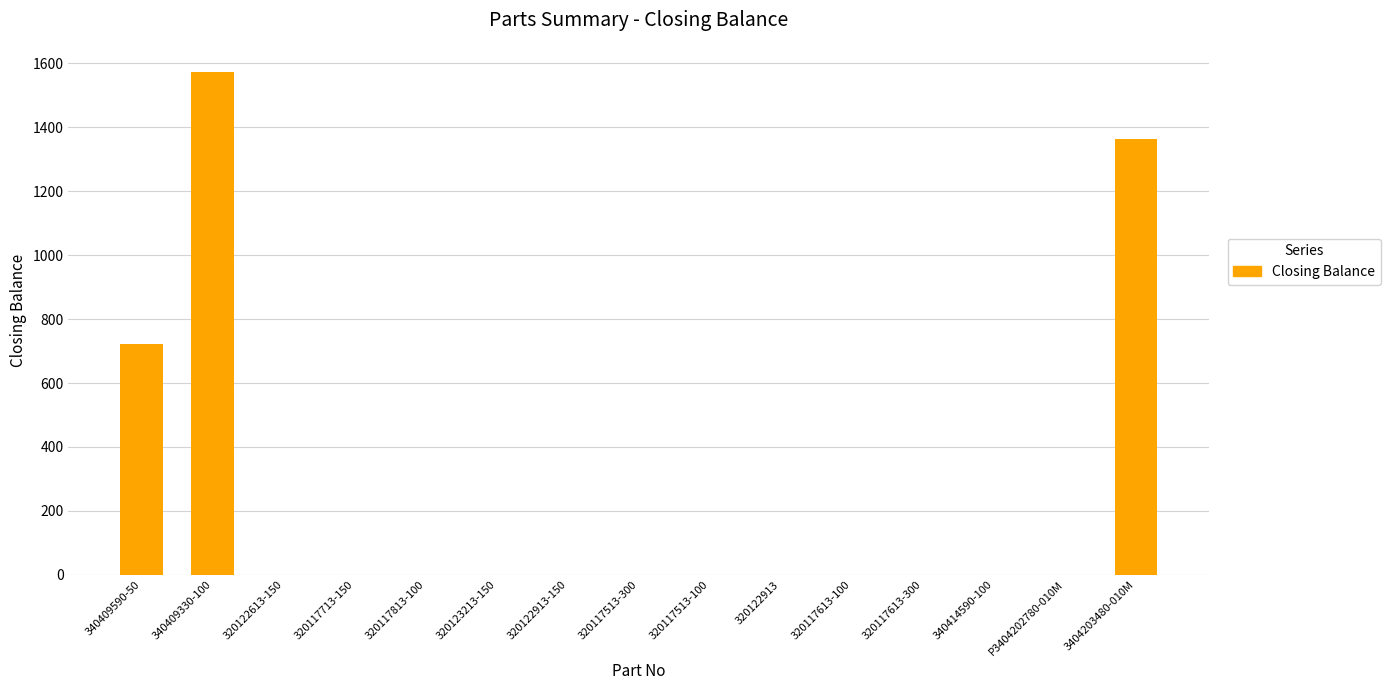

Count the number of values greater than 0.

3